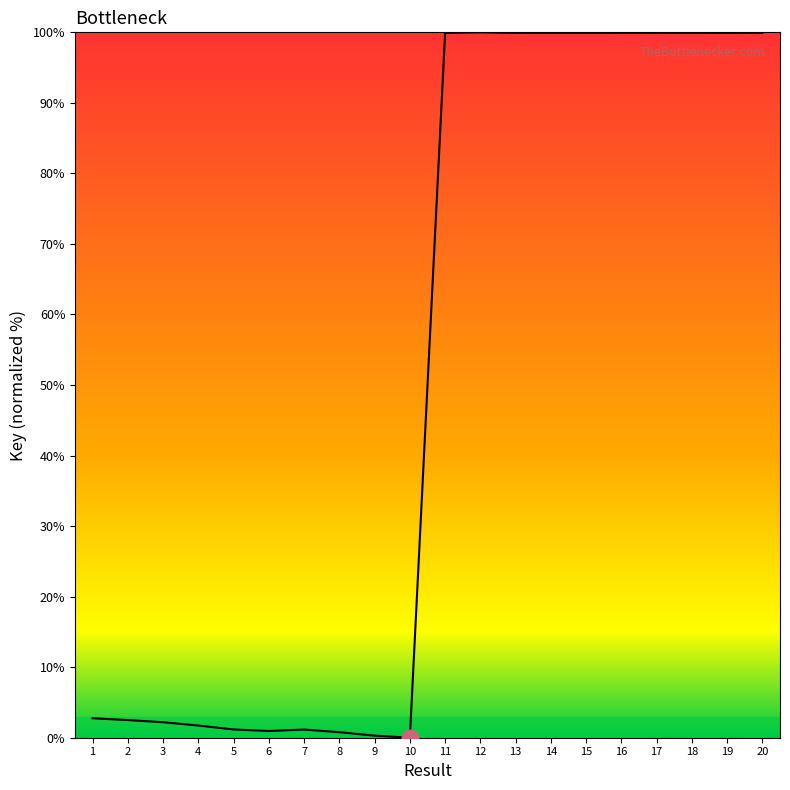

What is the difference between the maximum and minimum values?

100.0